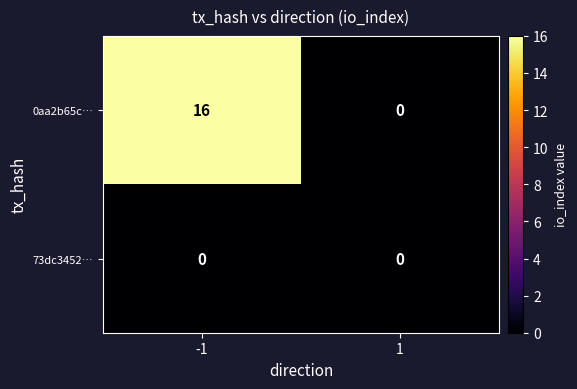

Reading left to right, list all the values displayed in this chart.

0aa2b65c…: -1=16	1=0
73dc3452…: -1=0	1=0